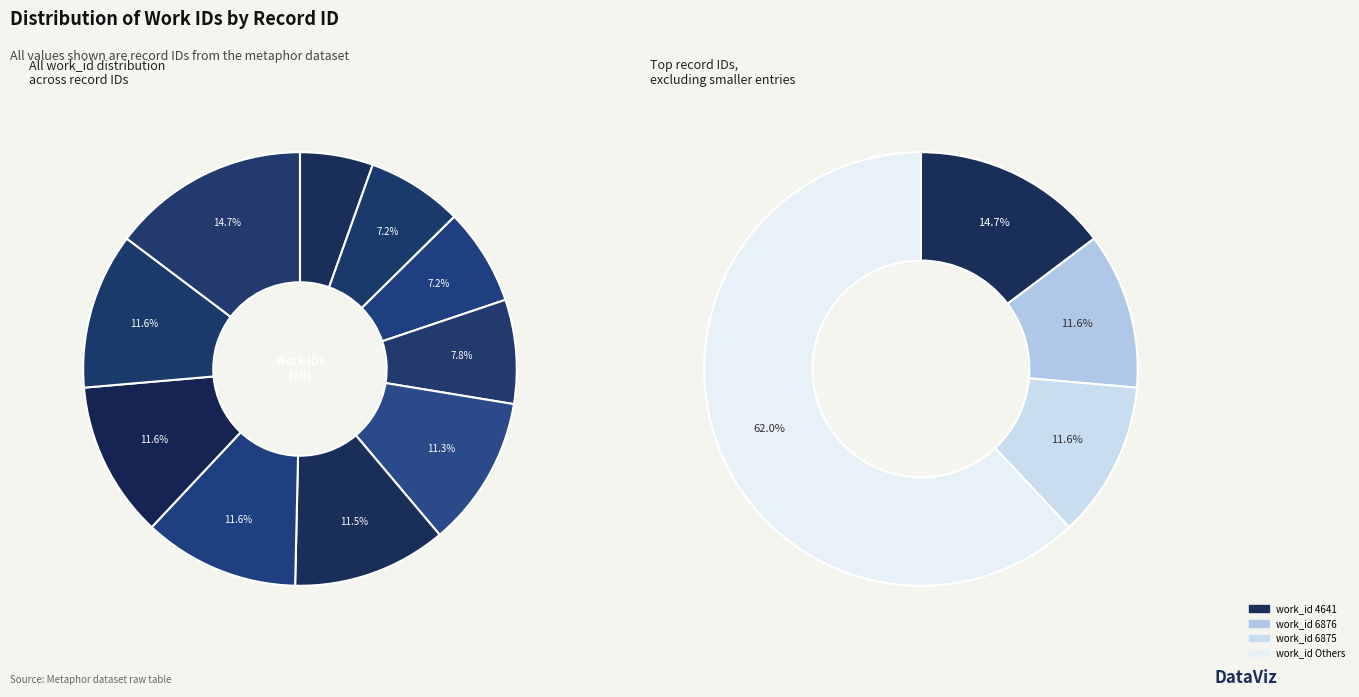

Is 4495 the majority of the pie?

No